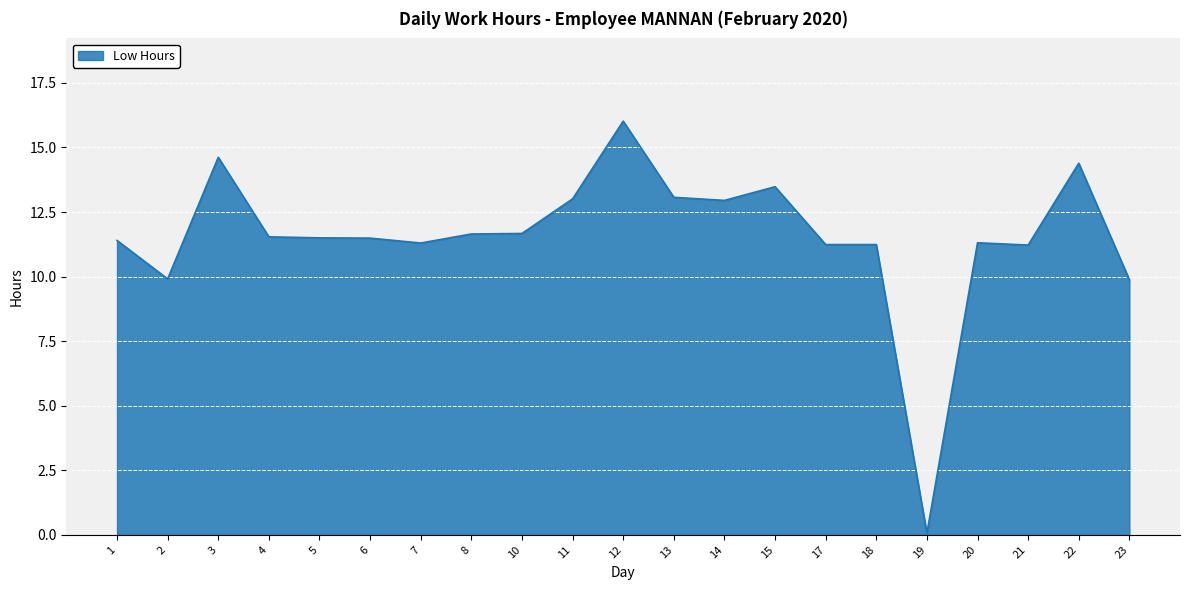

Approximately how many times larger is the value at 17 compared to 11?

0.9